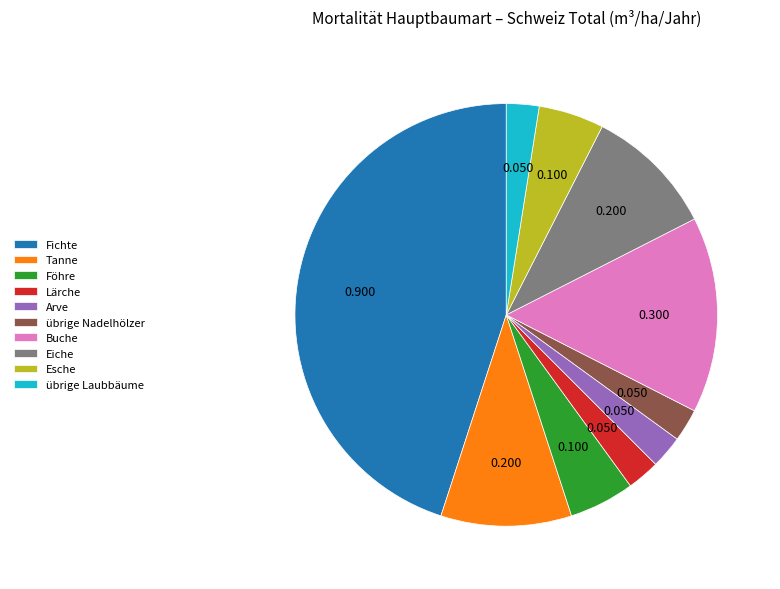

Is übrige Laubbäume the majority of the pie?

No